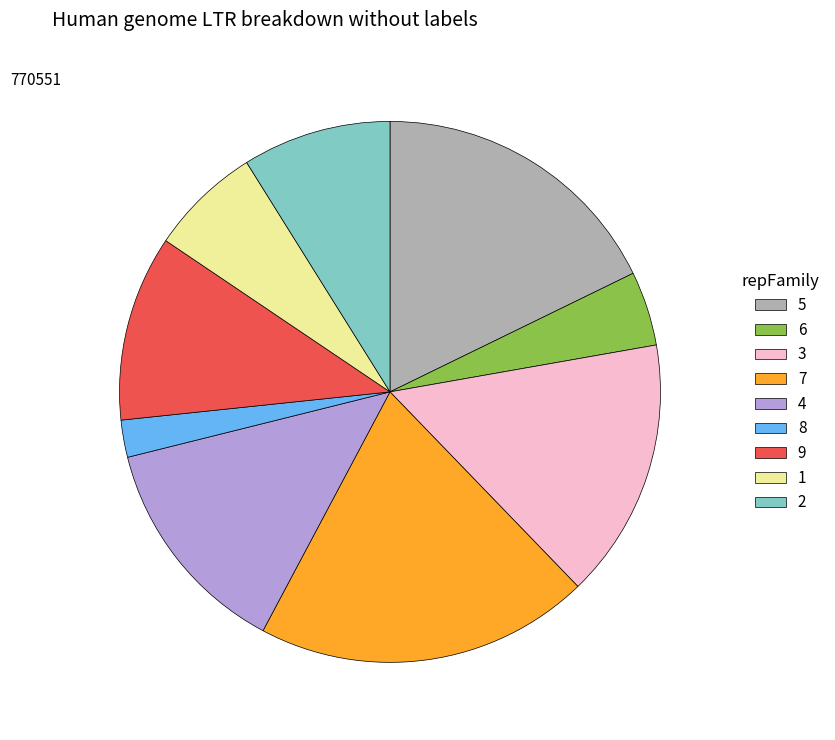

Between 7 and 9, which is larger?

7